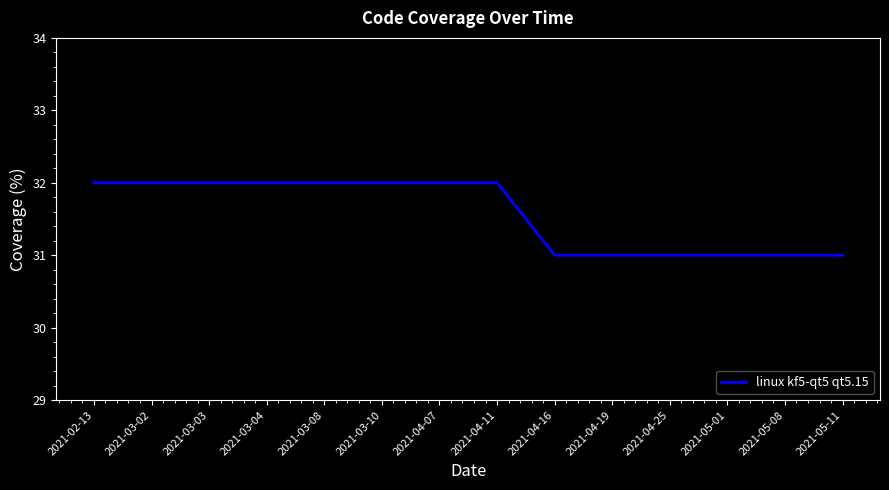

What is the ratio of the value at 2021-03-03 to the value at 2021-05-01?

1.0